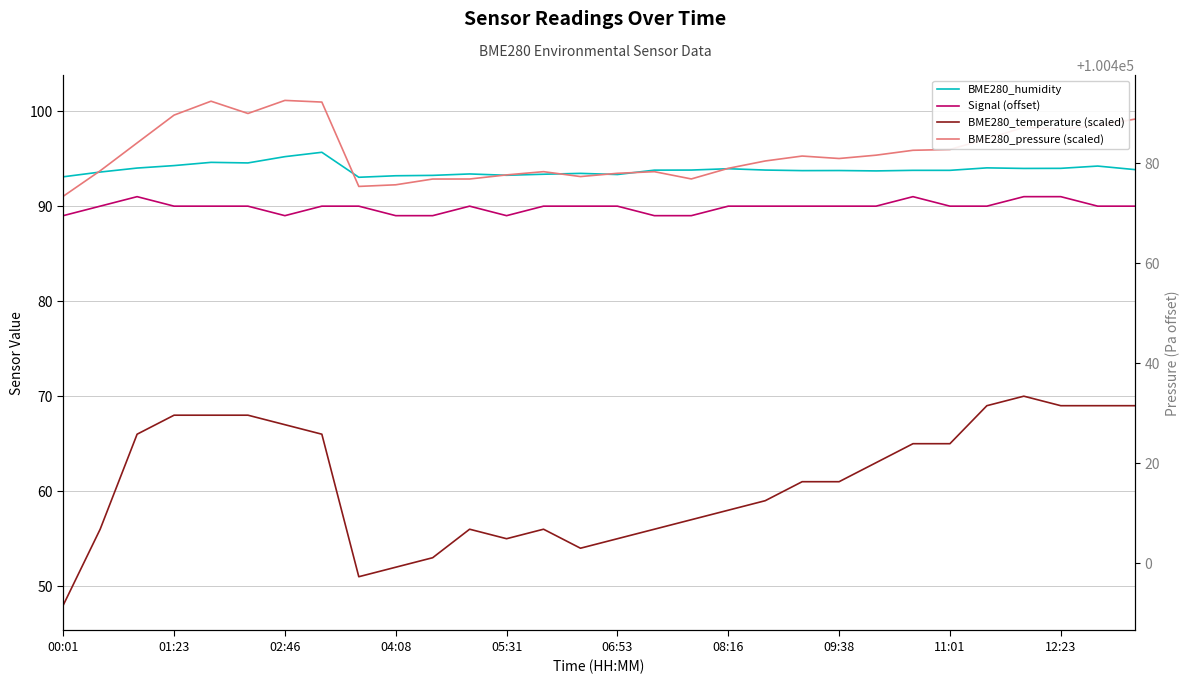

Which has a higher value, 09:38 or 00:01?

09:38